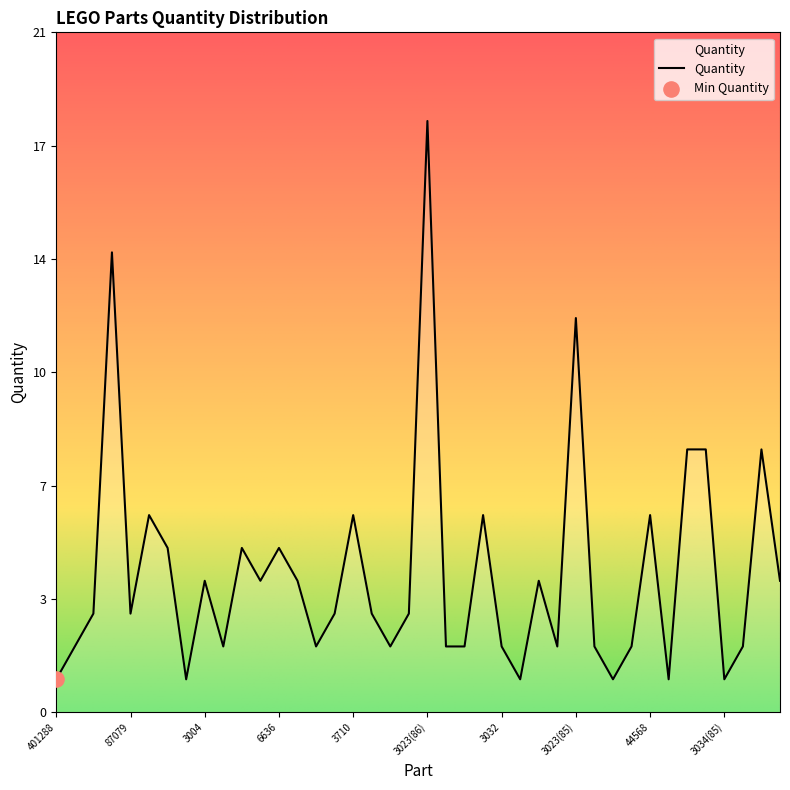

Is this an area chart (filled region under the line)?

Yes